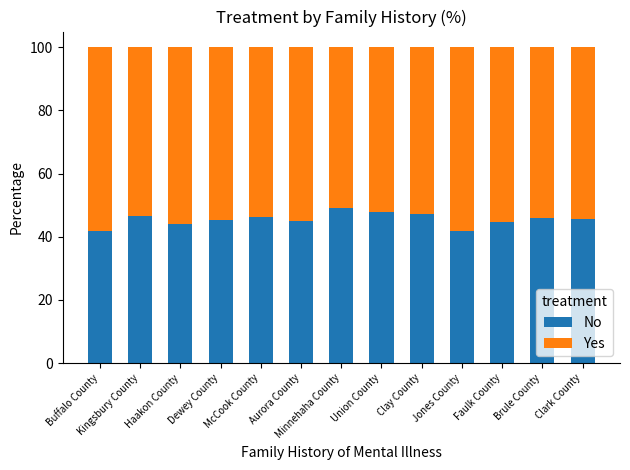

What is the difference between the maximum and minimum values in the No series?

7.4